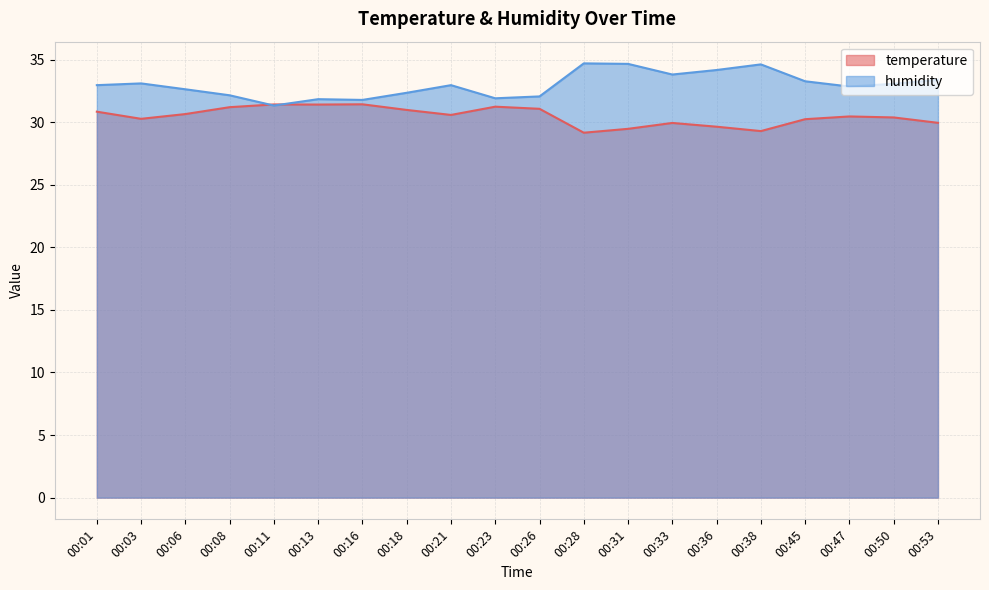

In humidity, how many points are lower than both neighbors (excluding endpoints)?

5